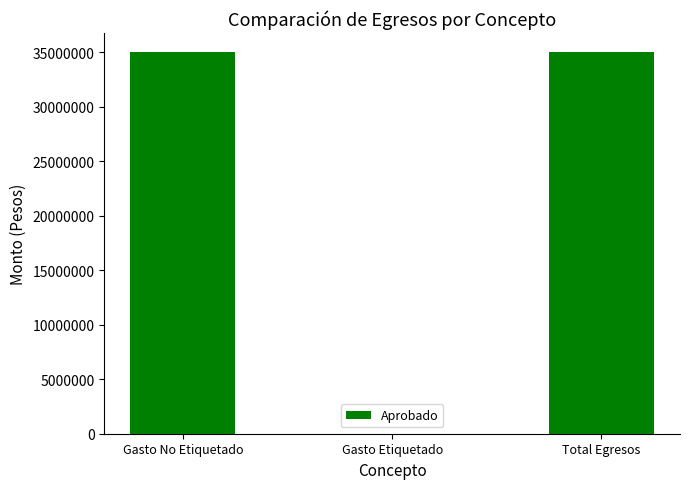

Is it true that the value at Gasto No Etiquetado is 14233232.4?

False